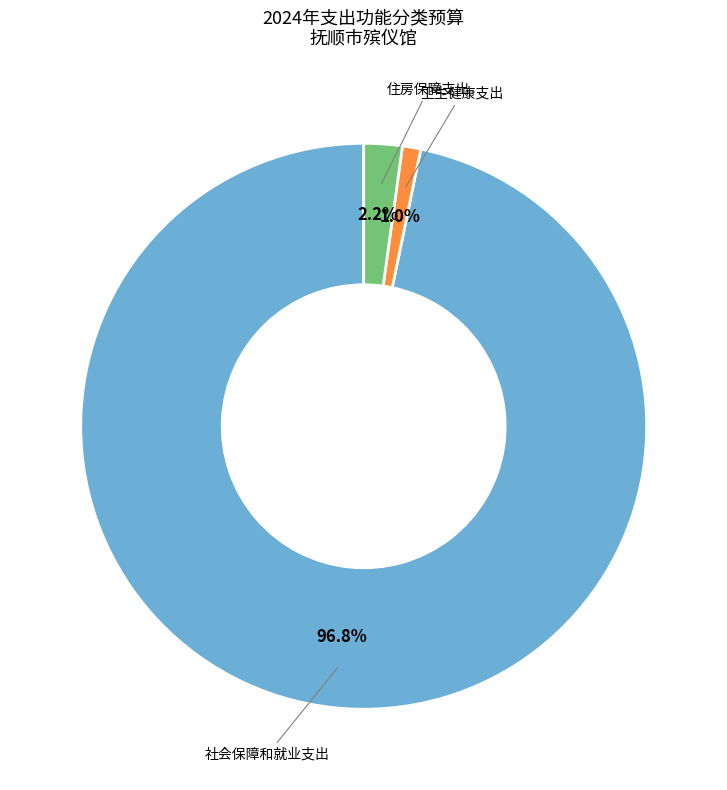

Is there any slice that represents more than half of the pie?

Yes